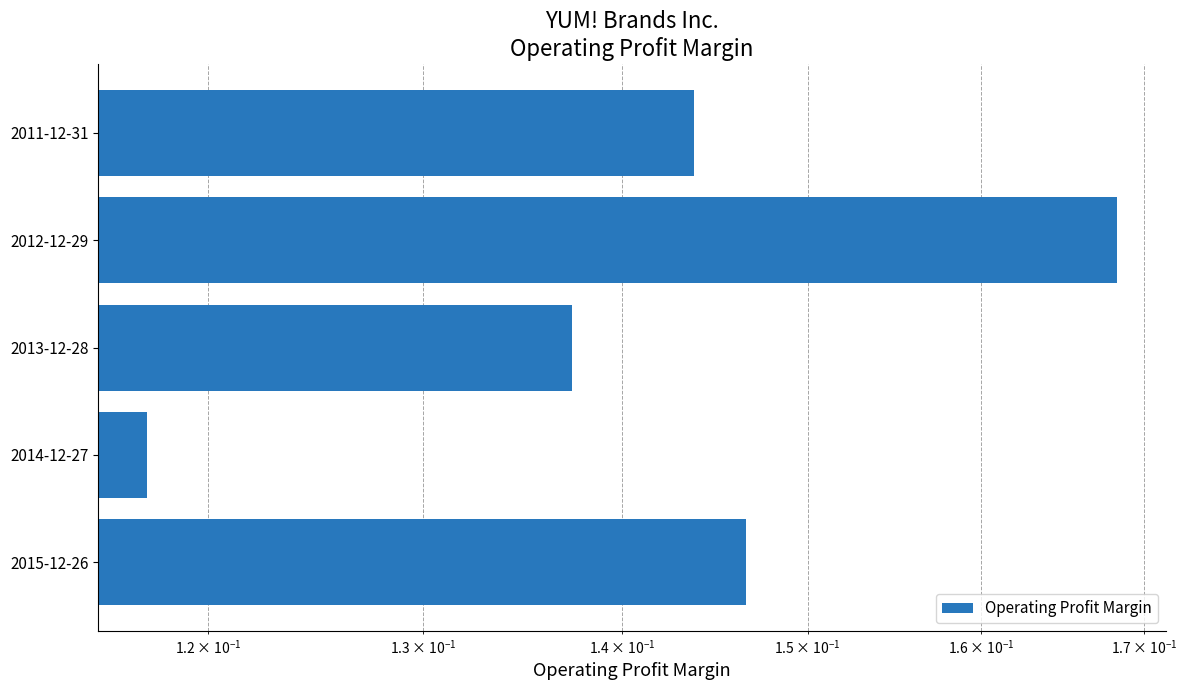

Reading left to right, what are all the values shown in this chart?

0.1	0.1	0.1	0.2	0.1